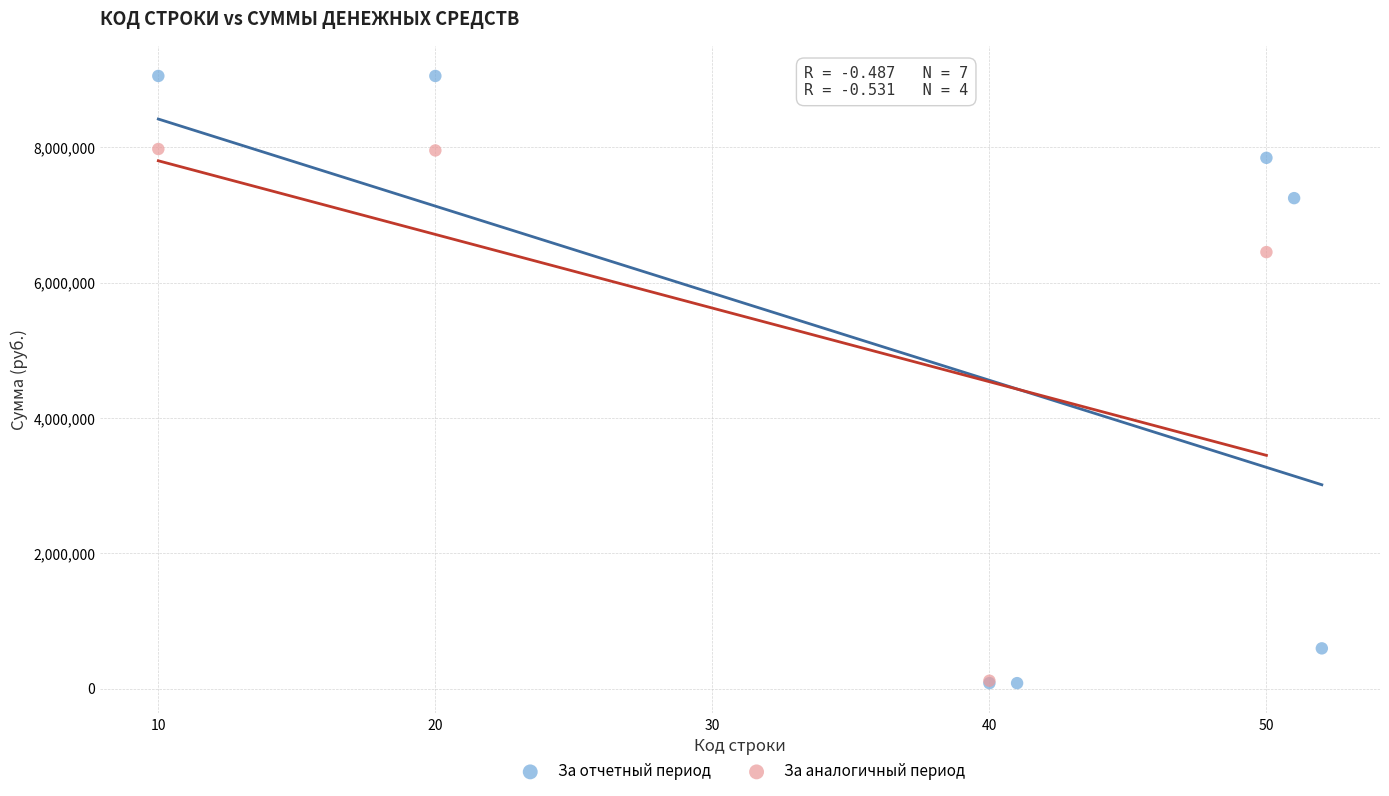

Which series contains the highest Y value?

За отчетный период